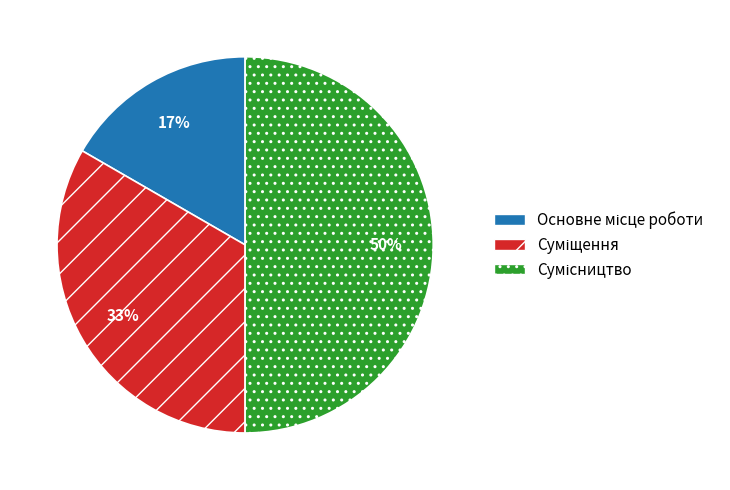

To the nearest percent, what is the difference between the largest and smallest slice percentages?

33%